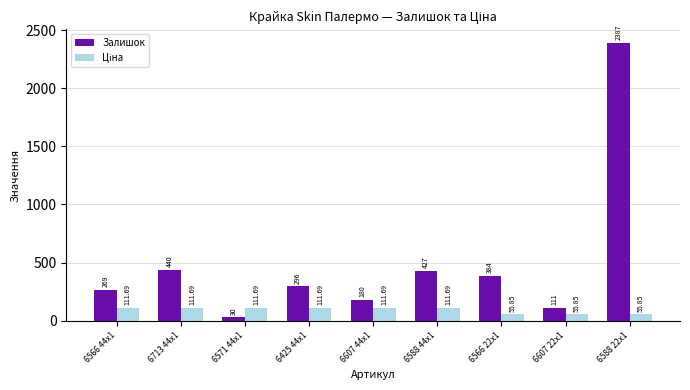

Which label corresponds to the smallest value in the chart?

6571 44x1